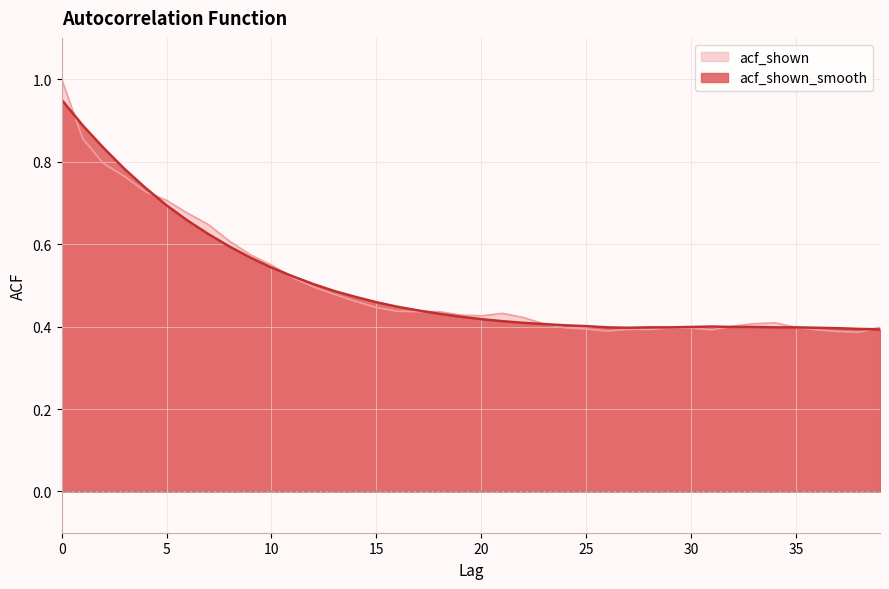

In acf_shown, how many points are lower than both neighbors (excluding endpoints)?

4